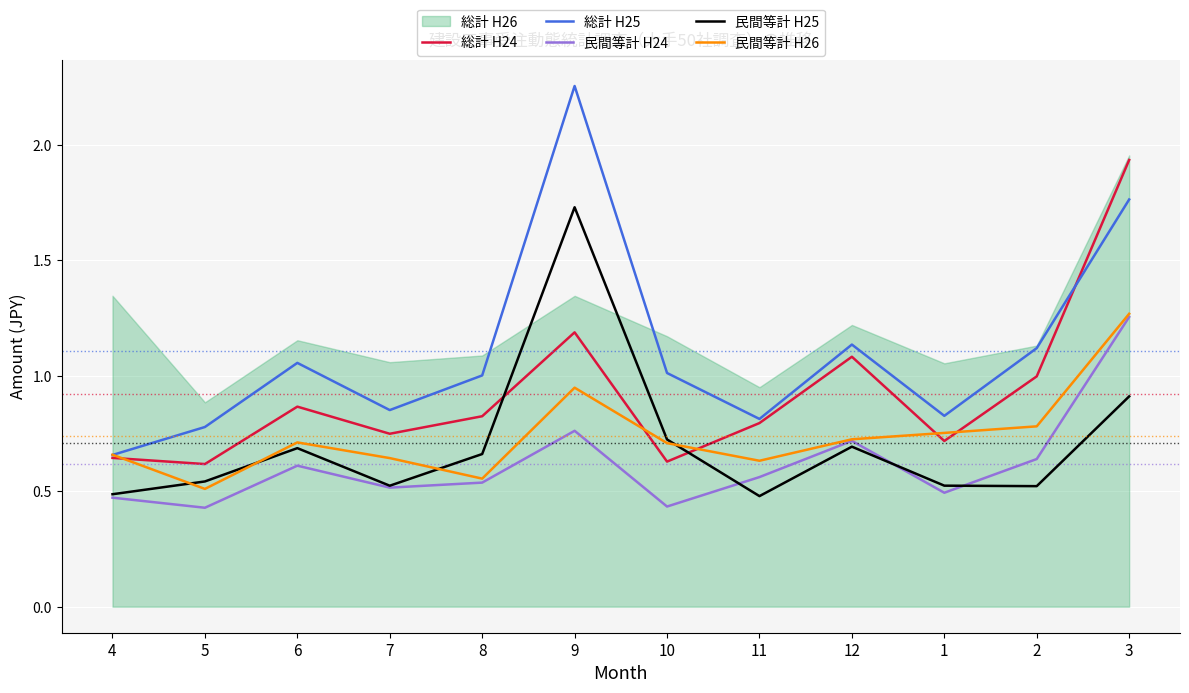

Where is the first local maximum for 民間等計 H25?

6